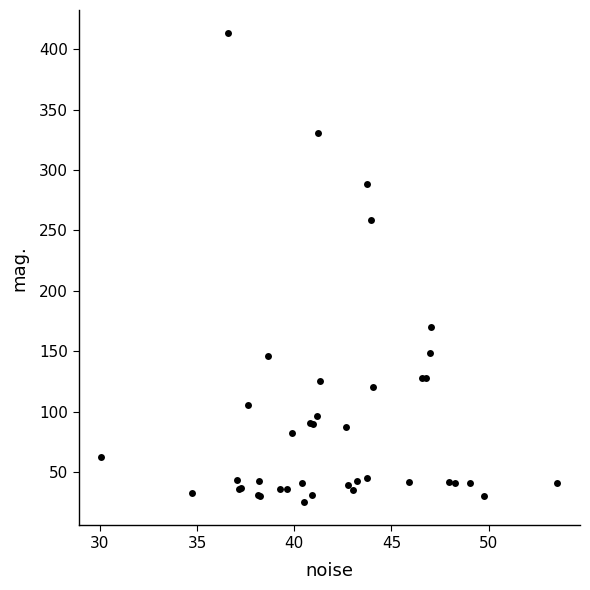

What Y value in the scatter plot is closest to 219?

258.6